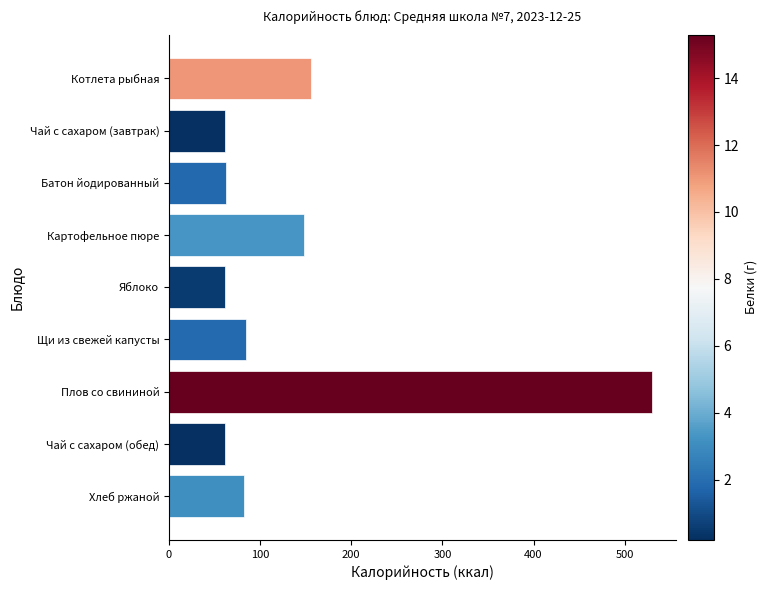

What is the change in value from Картофельное пюре to Яблоко?

-87